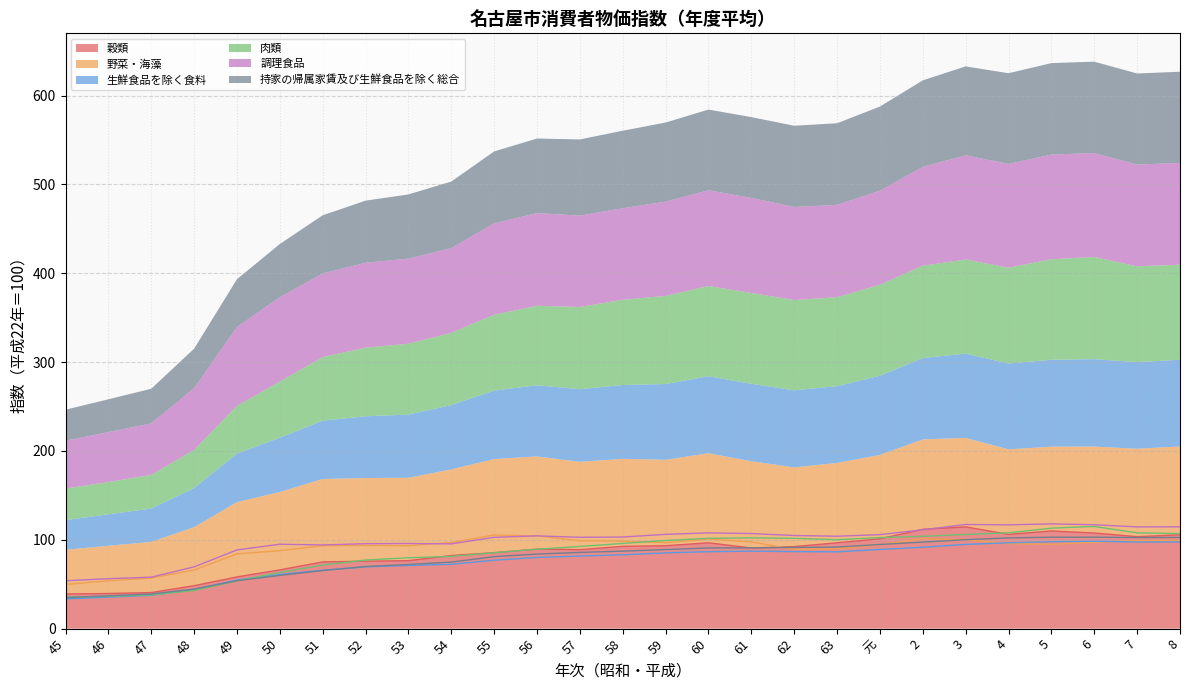

Where is the first local maximum for 生鮮食品を除く食料?

61